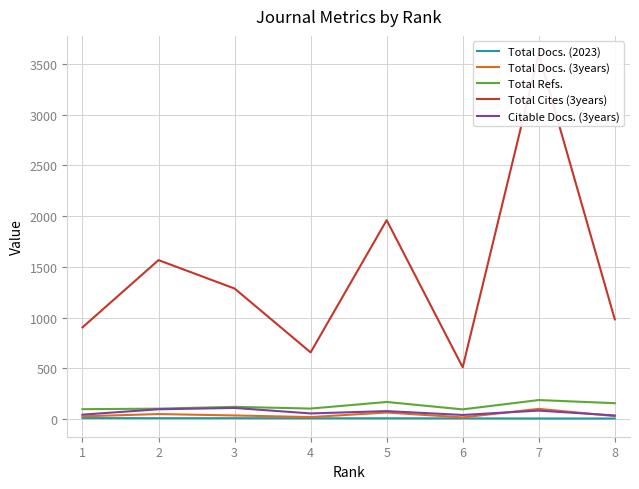

Is the value of Total Docs. (3years) at 8 greater than the value of Total Docs. (2023) at 4?

Yes